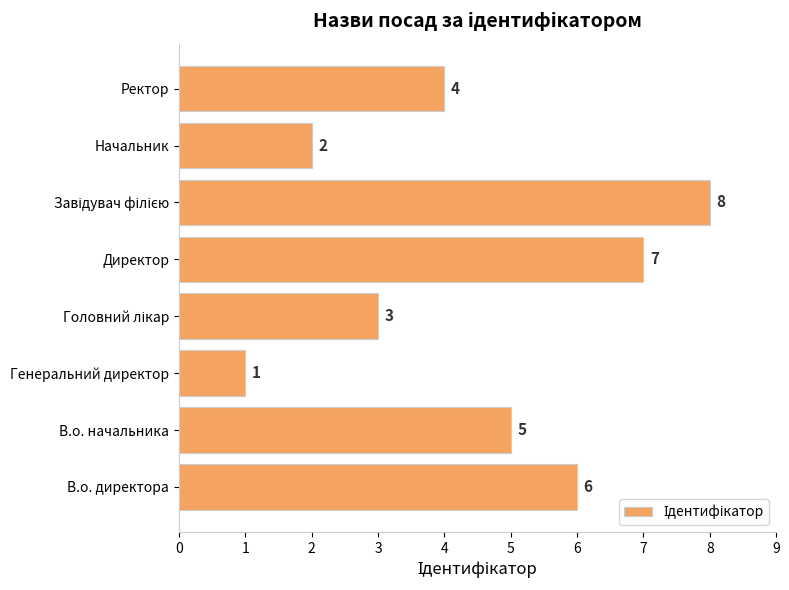

What is the minimum value shown in the chart?

1